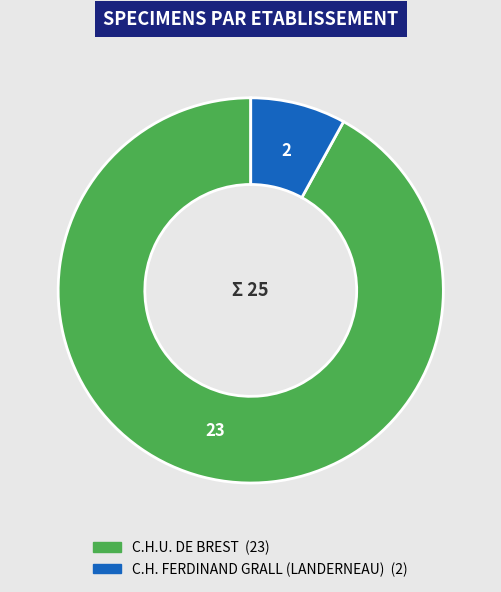

Combined, do C.H. FERDINAND GRALL (LANDERNEAU) and C.H.U. DE BREST account for over 50%?

Yes